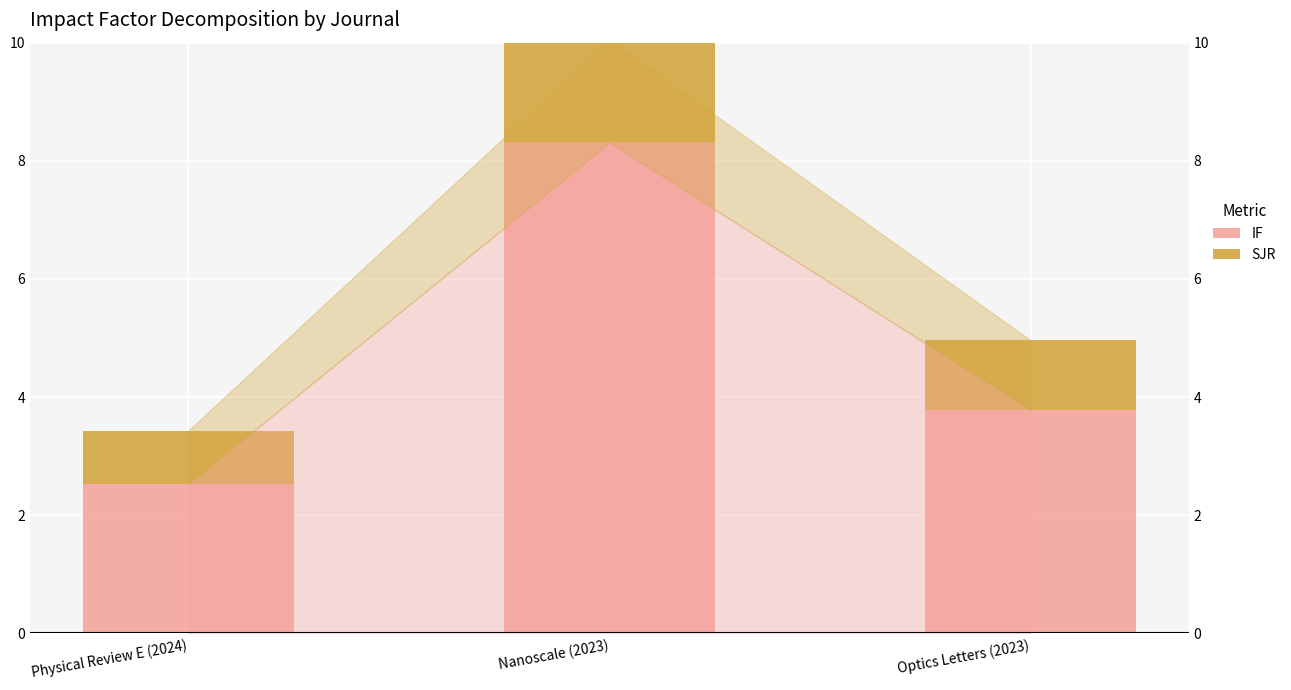

Rank the series by their average value, from lowest to highest.

SJR, IF